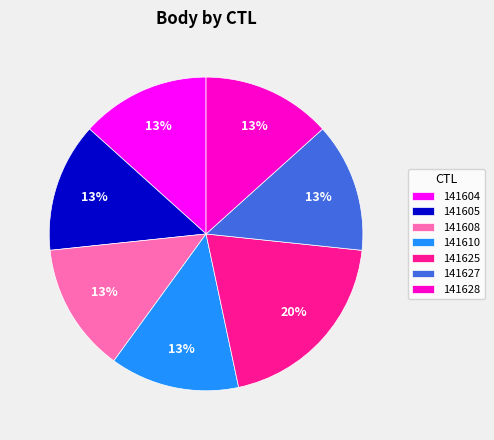

What percentage is the 141628 slice, to the nearest percent?

13%